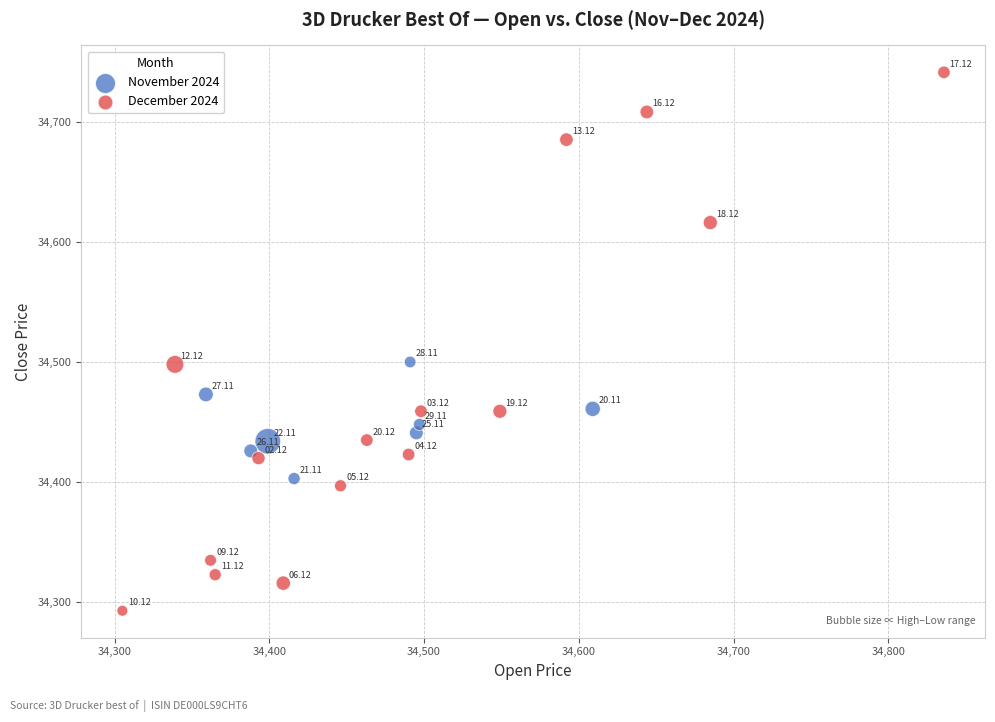

Which series has the widest spread of Y values?

December 2024